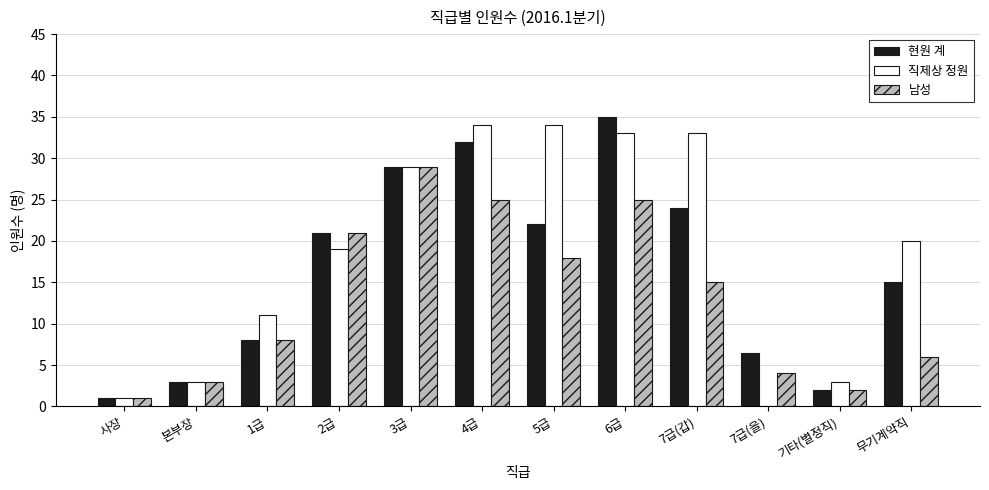

What is the greatest value displayed?

35.0